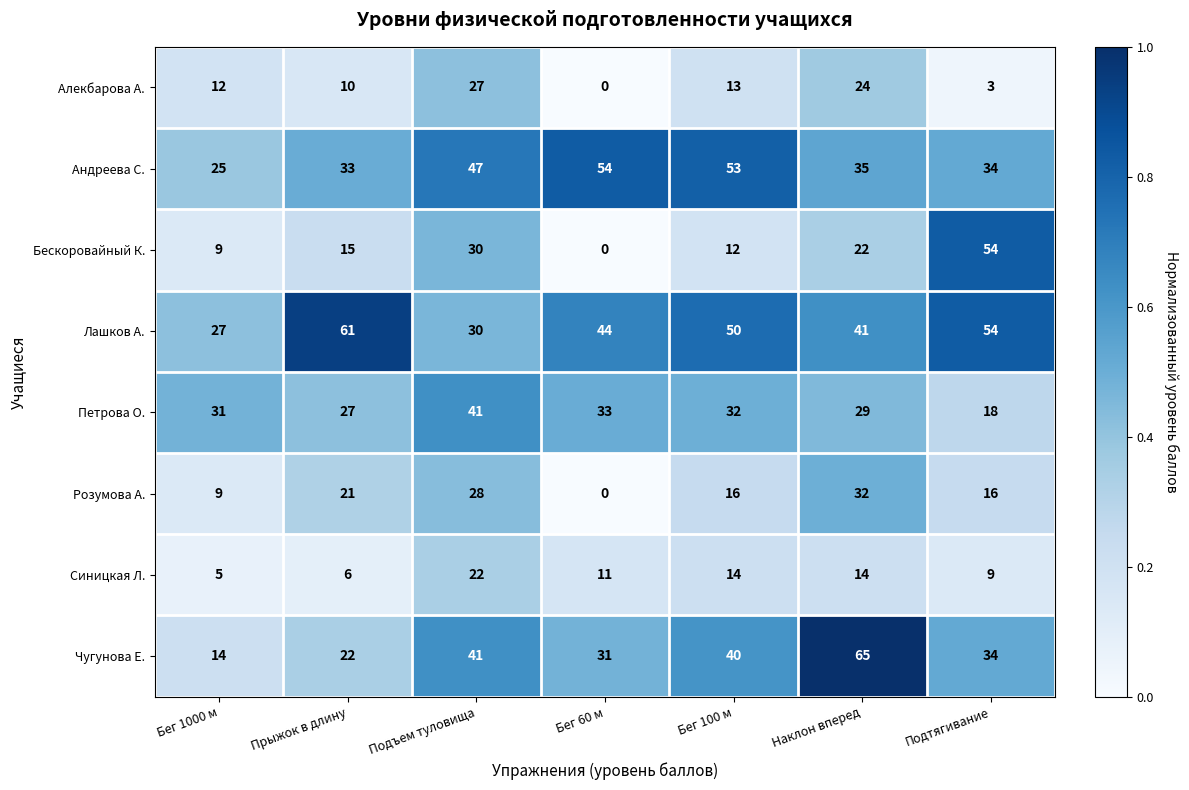

What is the difference between the highest and lowest values at Подъем туловища?

25